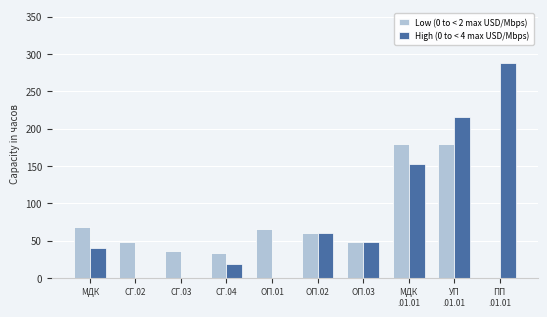

How many categories are shown in the chart?

10